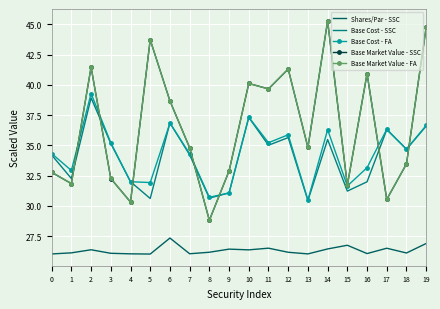

What is the lowest value of the Base Cost - FA series?

30.5